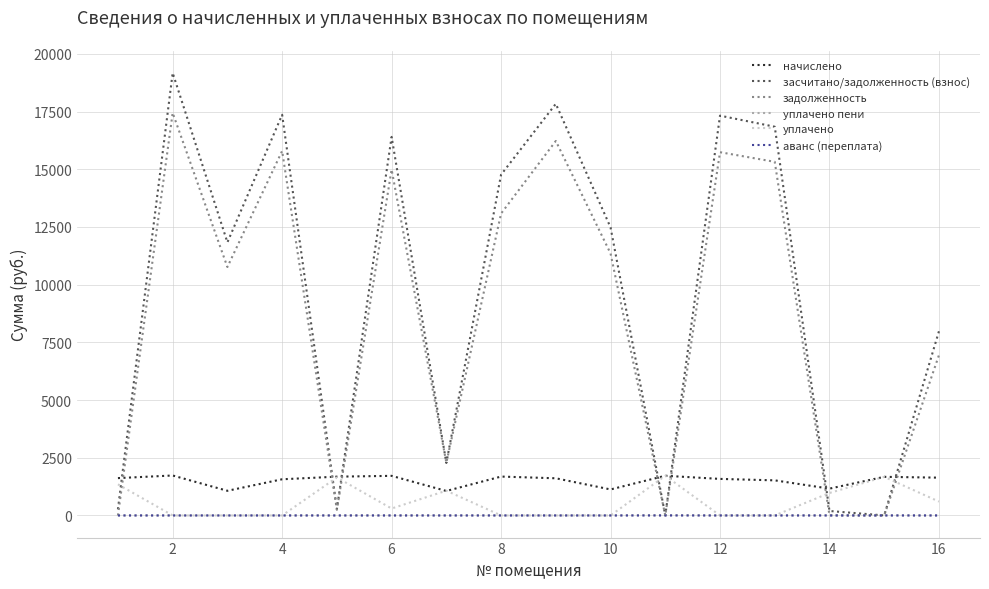

Which series has the widest spread of values?

засчитано/задолженность (взнос)